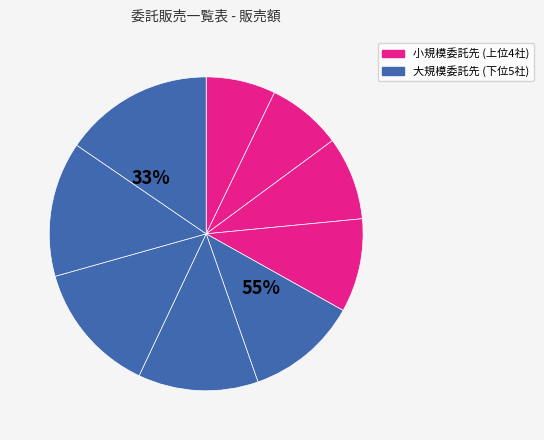

To the nearest percent, what portion does あかり堂 represent?

14%